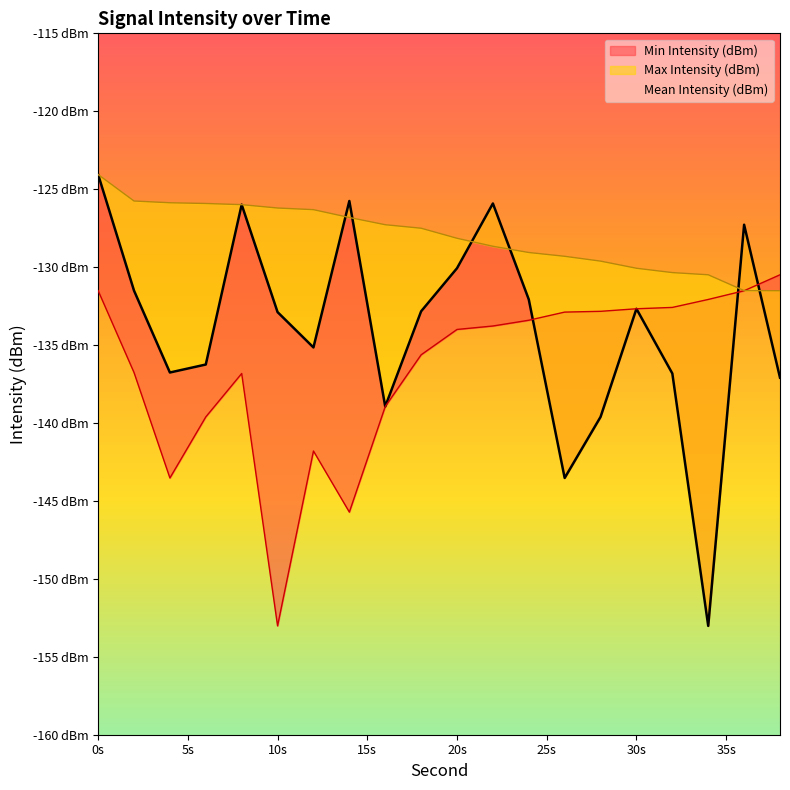

Which category has the highest value in the Min Intensity (dBm) series?

38